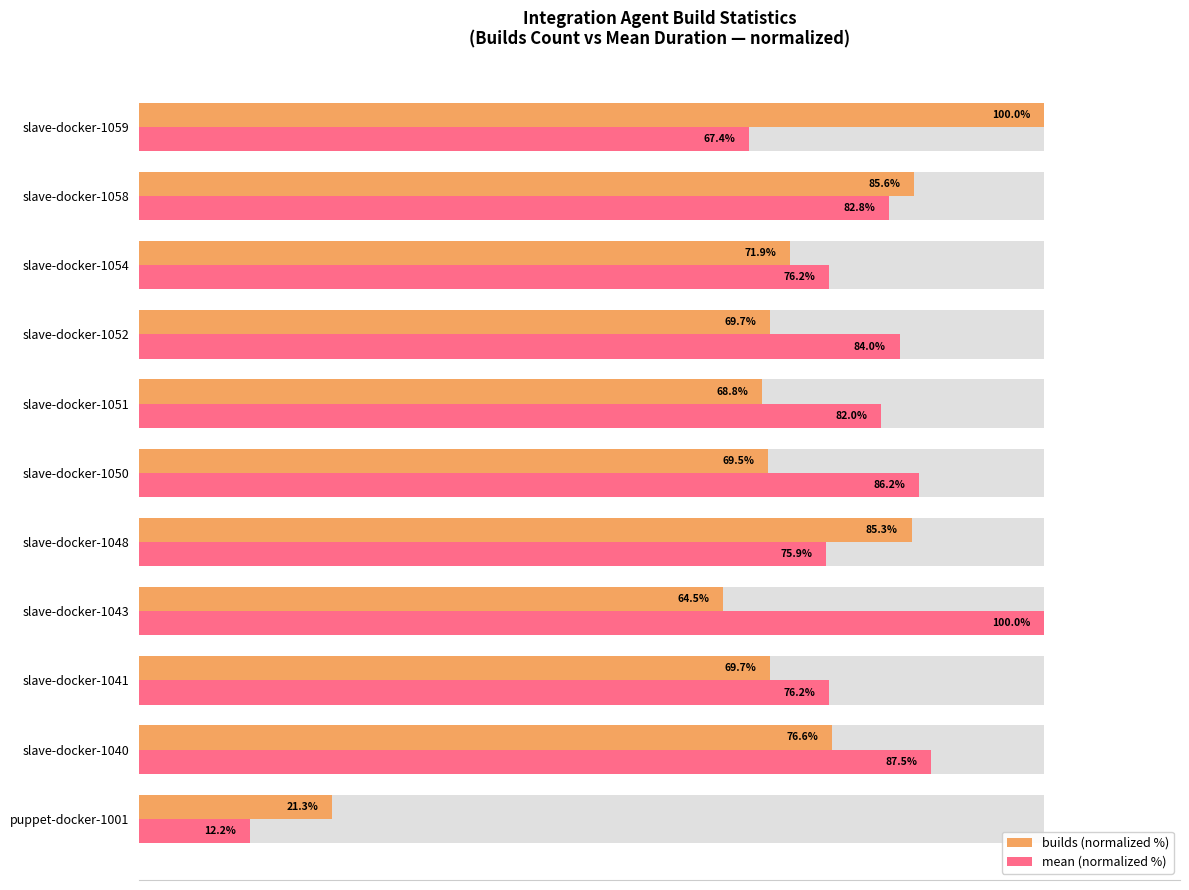

What are all the series names shown in the legend?

builds (normalized %), mean (normalized %)